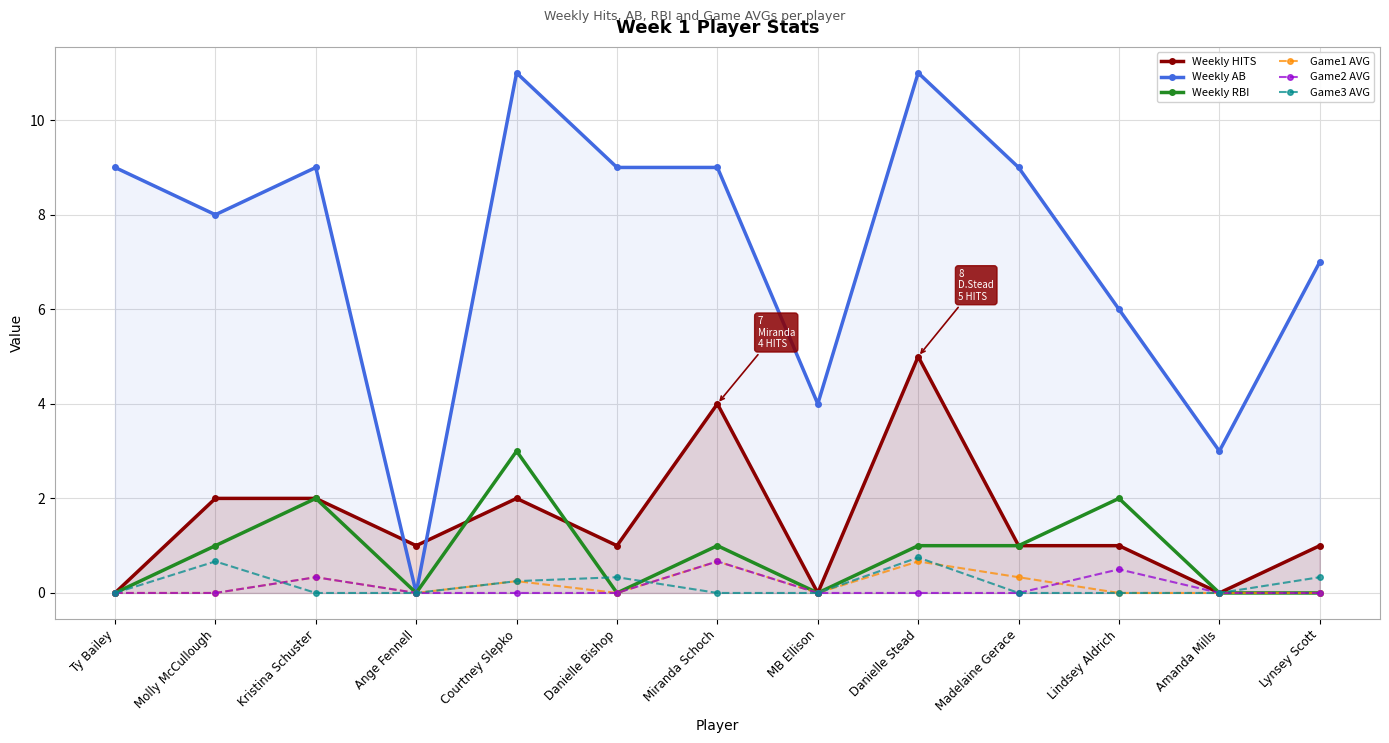

The Weekly RBI series shows 0.0 at Ty Bailey. True or false?

True